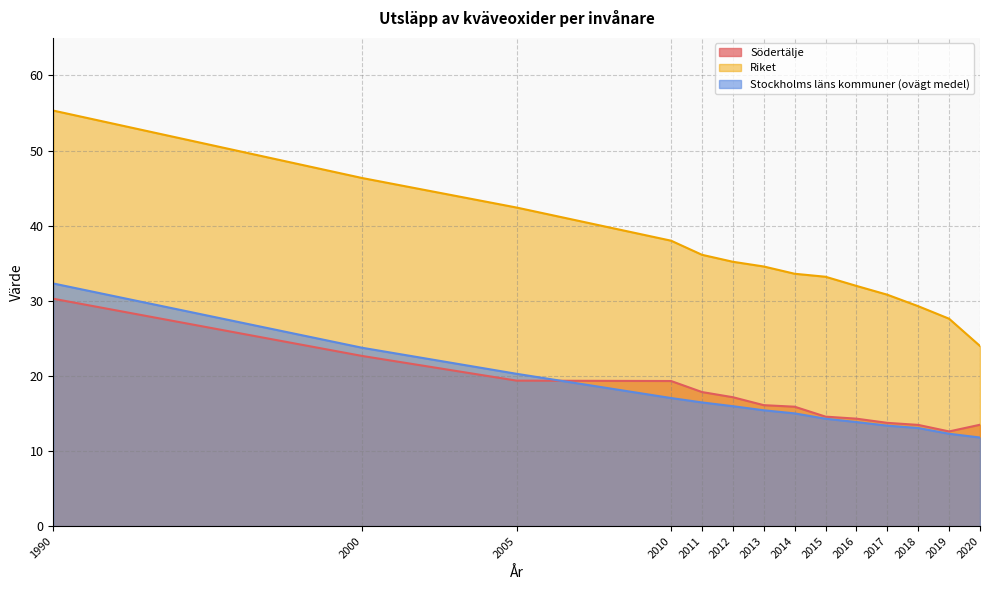

How many distinct data groups are displayed?

3